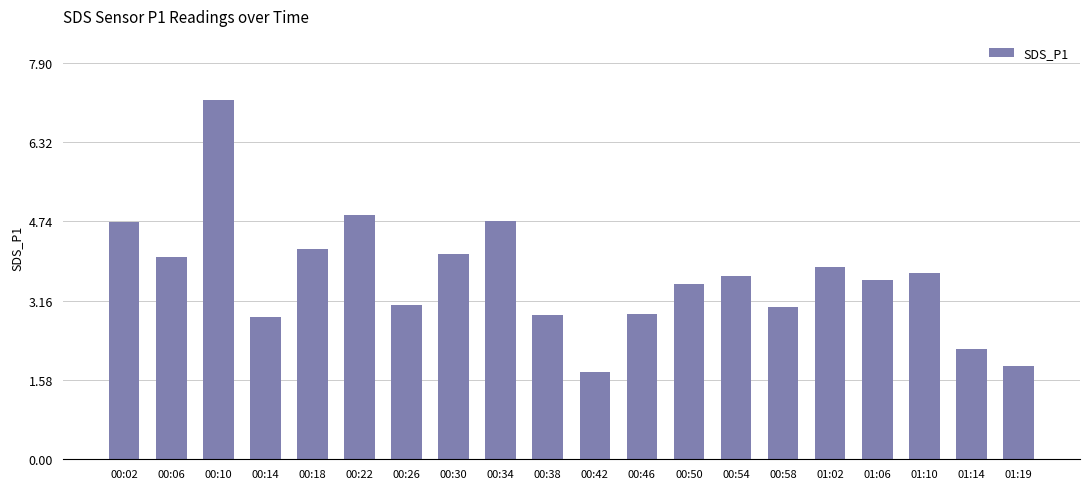

The value at 00:06 is 4.0. True or false?

True